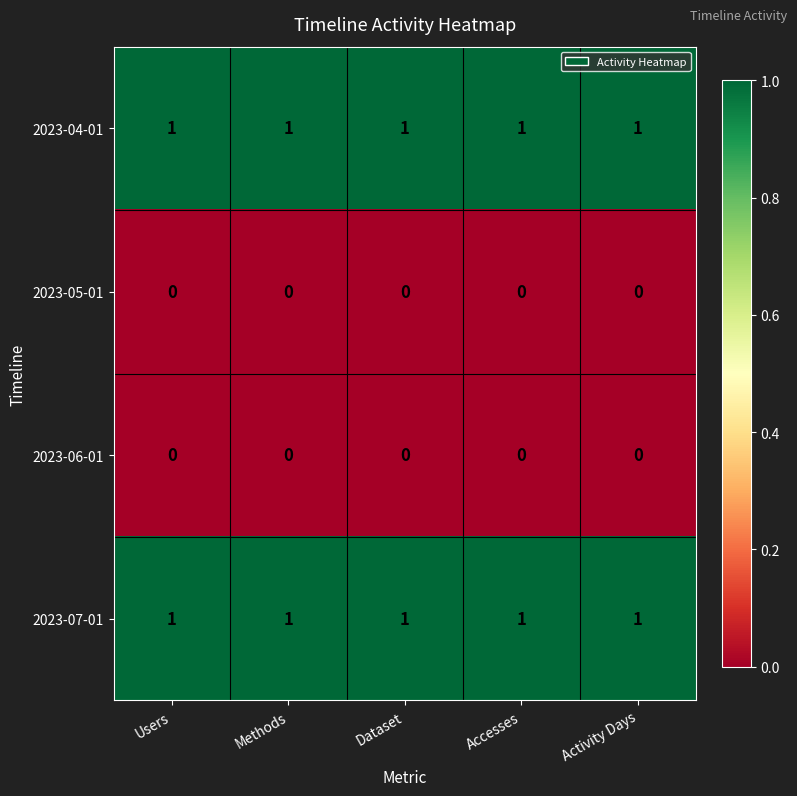

The 2023-05-01 series shows 0 at Dataset. True or false?

True